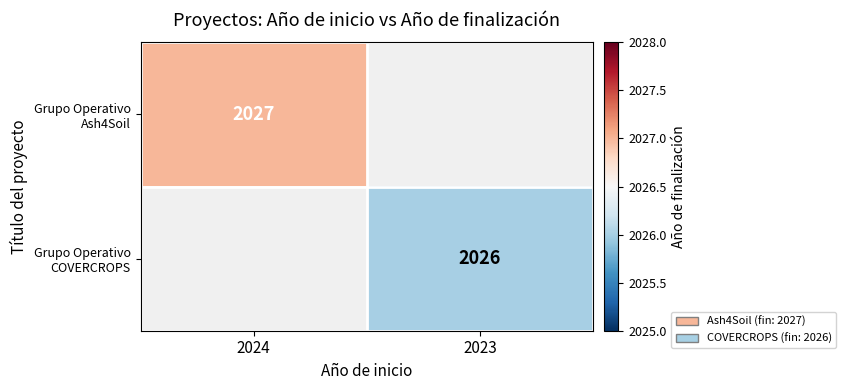

True or false: Grupo Operativo COVERCROPS has a value of 1122 at 2023.

False